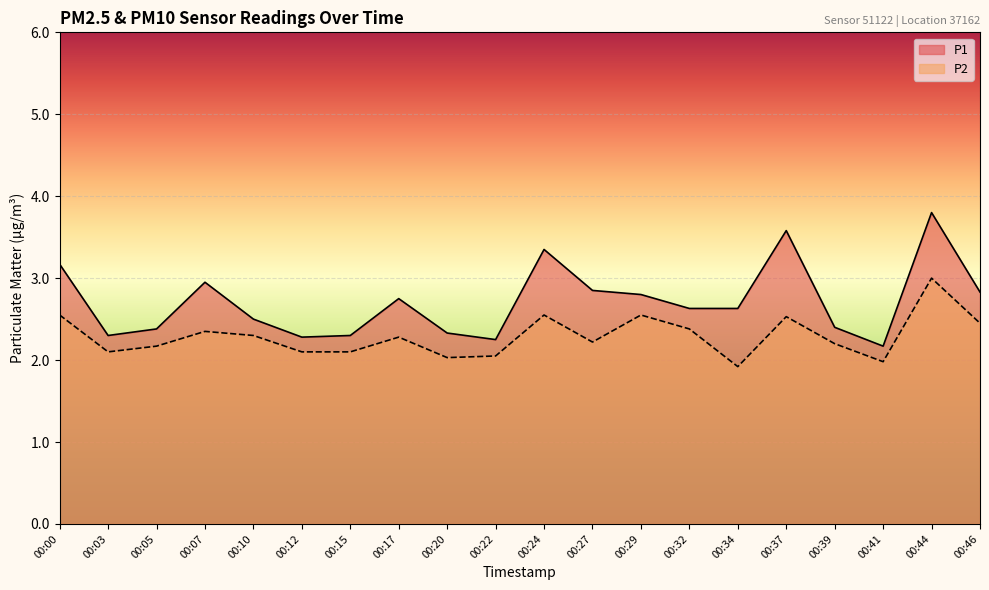

True or false: P2 has a value of 3.9 at 00:32.

False